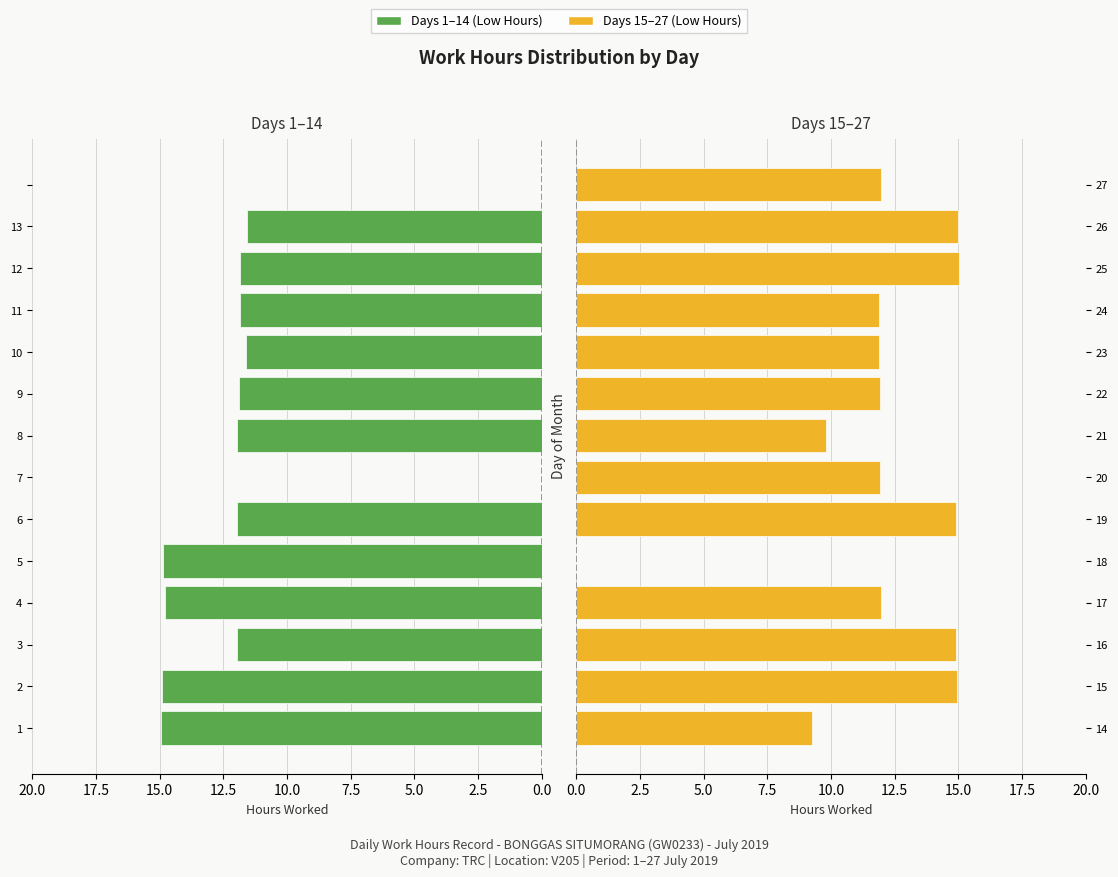

Does the chart contain stacked bars?

No